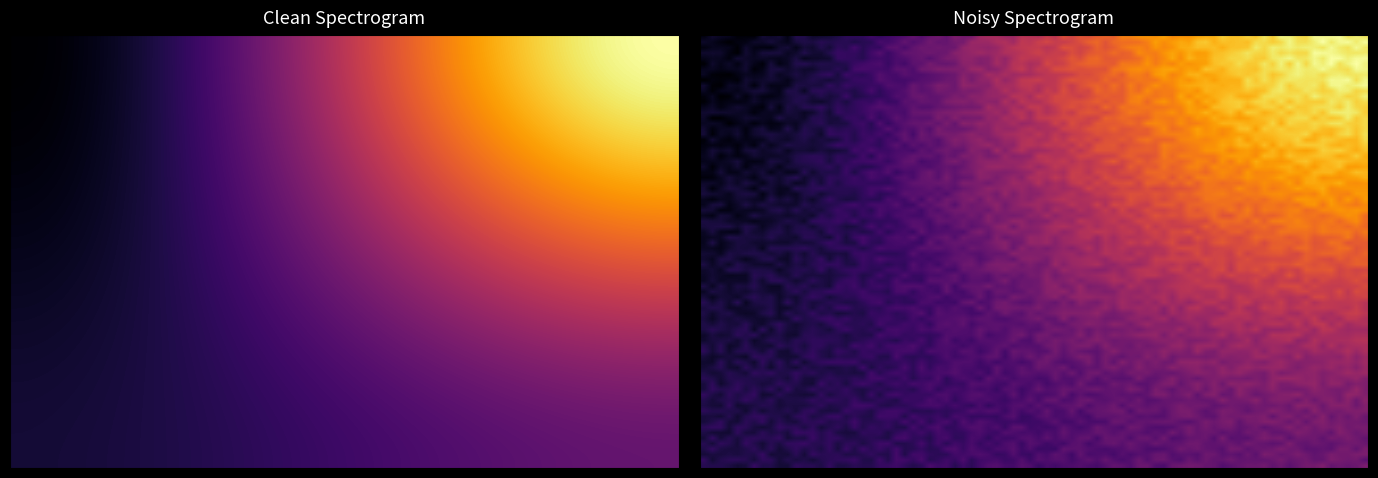

Is it true that 64fd939ffa9800e4bac95eb2e2ba8ae64c6836a equals 8 at io_index?

False